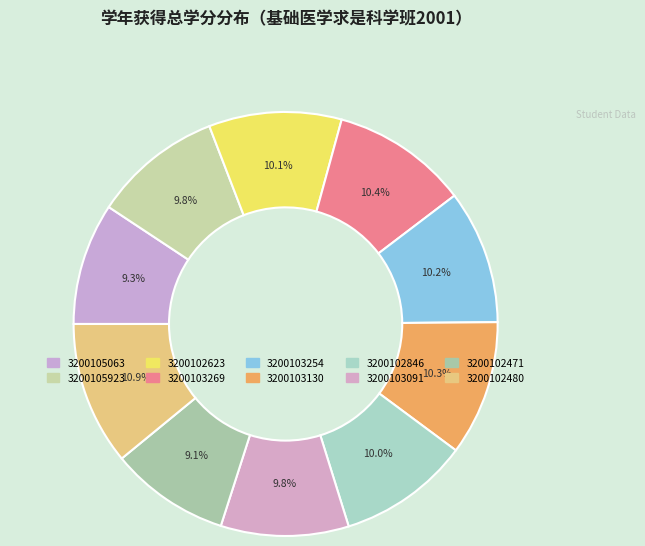

Rank the categories by value from lowest to highest.

3200102471, 3200105063, 3200103091, 3200105923, 3200102846, 3200102623, 3200103254, 3200103130, 3200103269, 3200102480